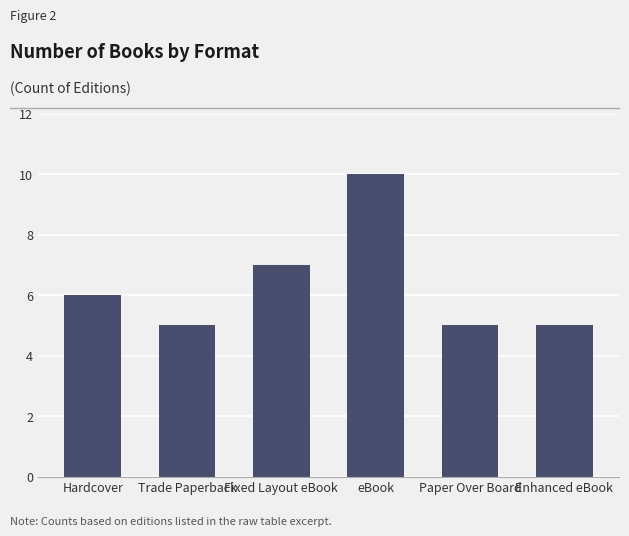

Are the bars horizontal?

No